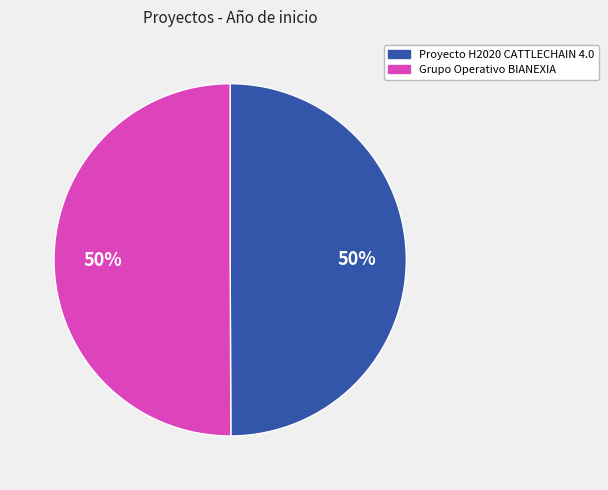

Is it true that Grupo Operativo BIANEXIA is 50% of the pie?

True